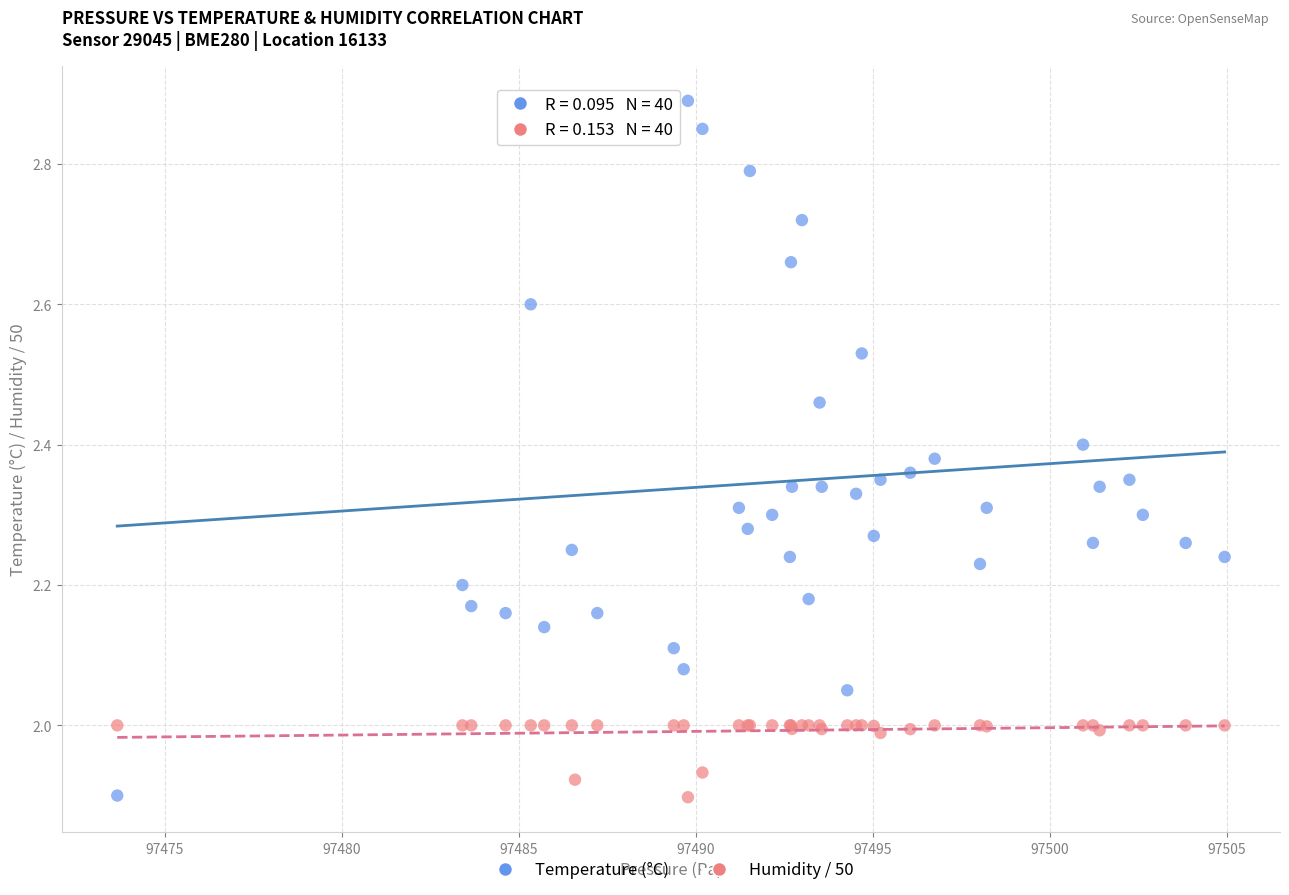

Which series has the largest Y range (max minus min)?

Temperature (°C)